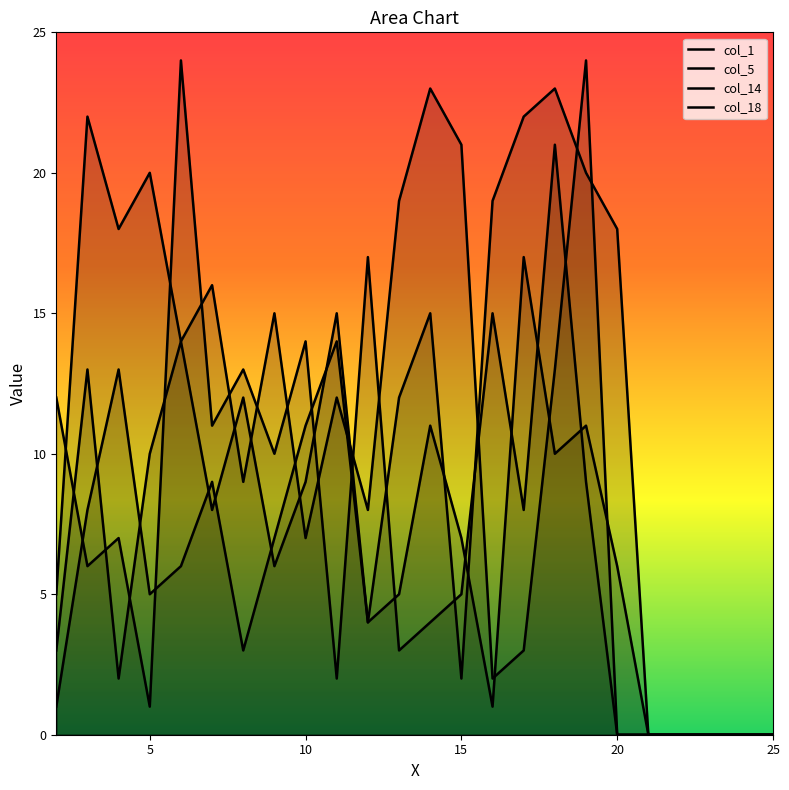

Where is col_1 nearest to the value 8?

25